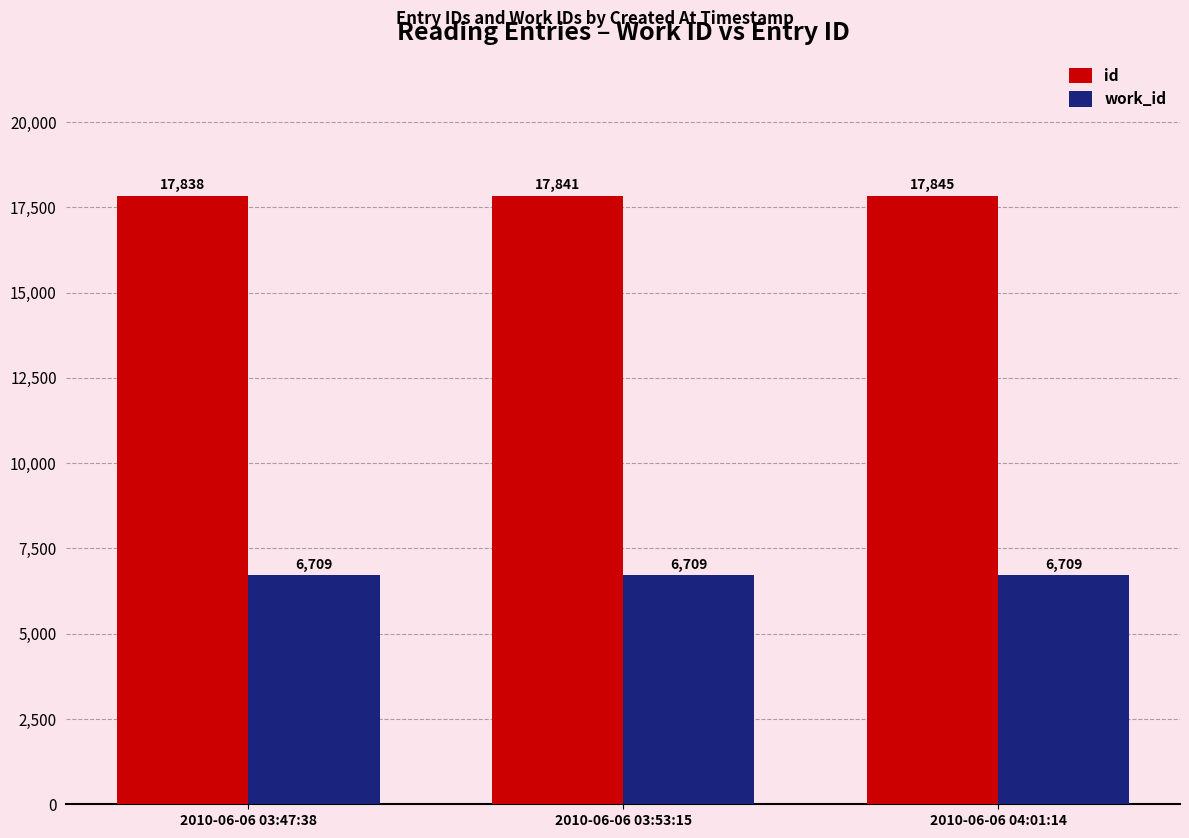

Does the chart contain stacked bars?

No